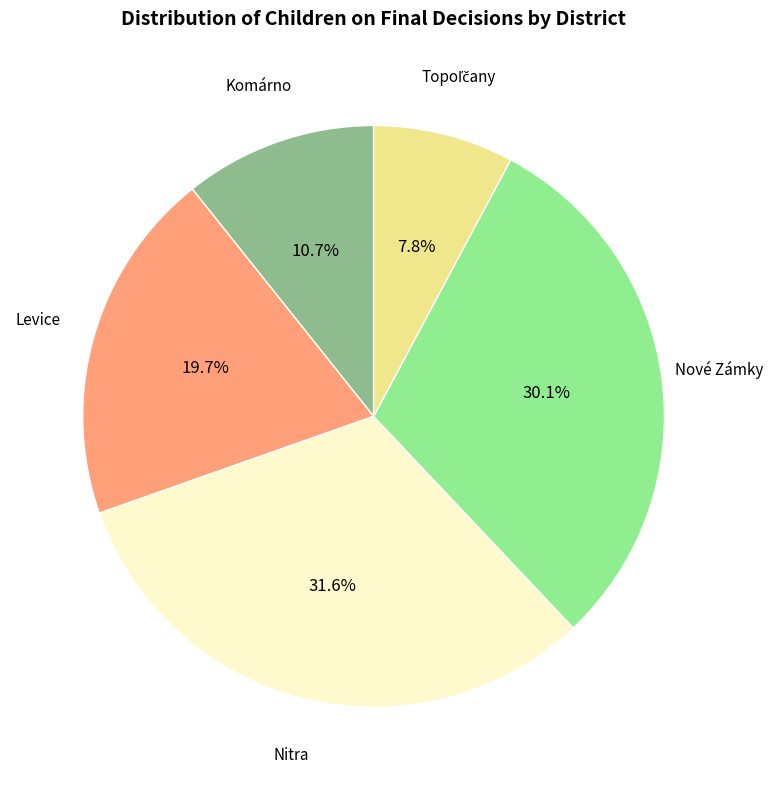

Is there a majority slice in this chart?

No